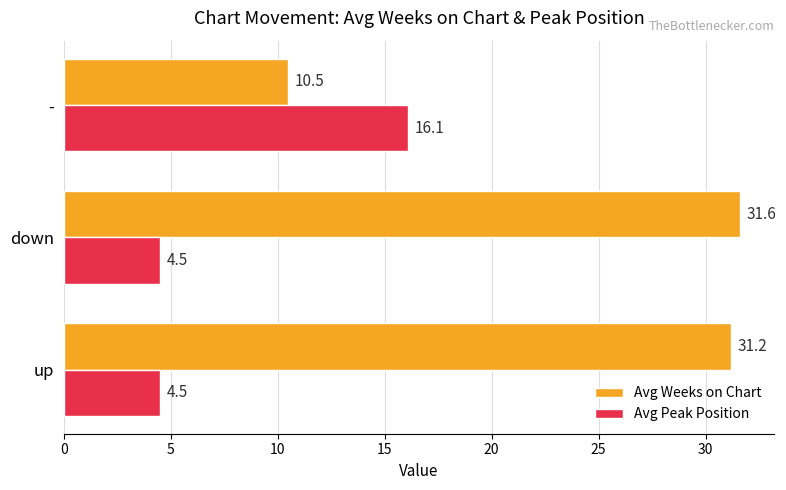

Rank the categories by Avg Weeks on Chart value from highest to lowest.

down, up, -